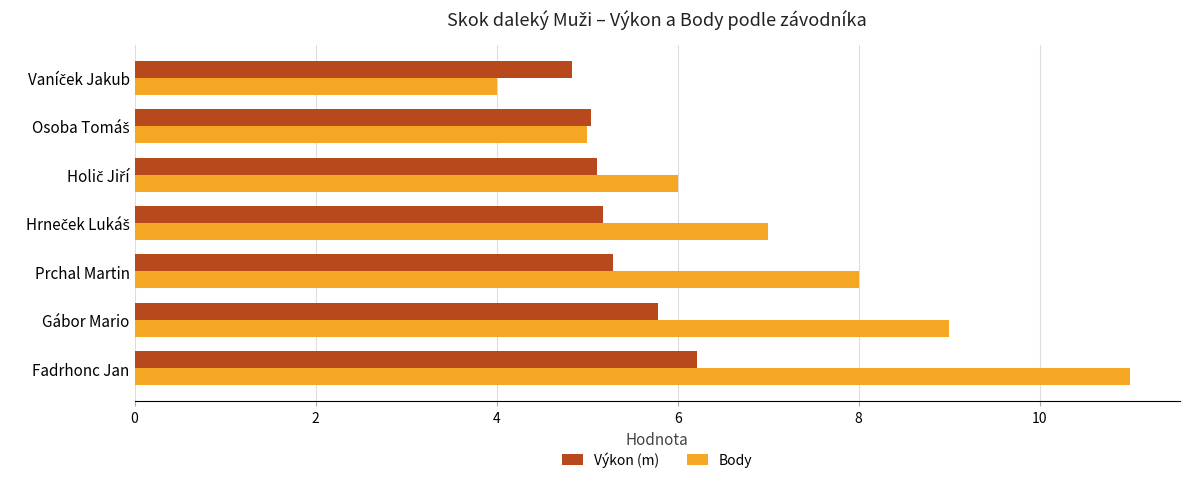

Count the number of data series in this chart.

2